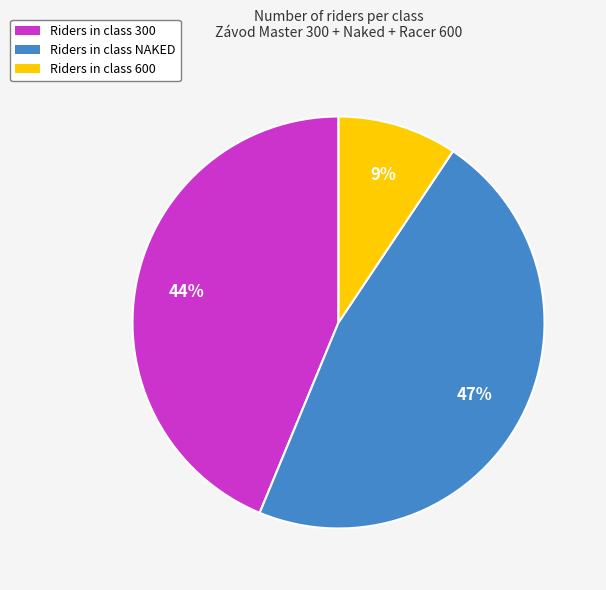

To the nearest percent, what is the combined percentage of Riders in class 300 and Riders in class 600?

53%